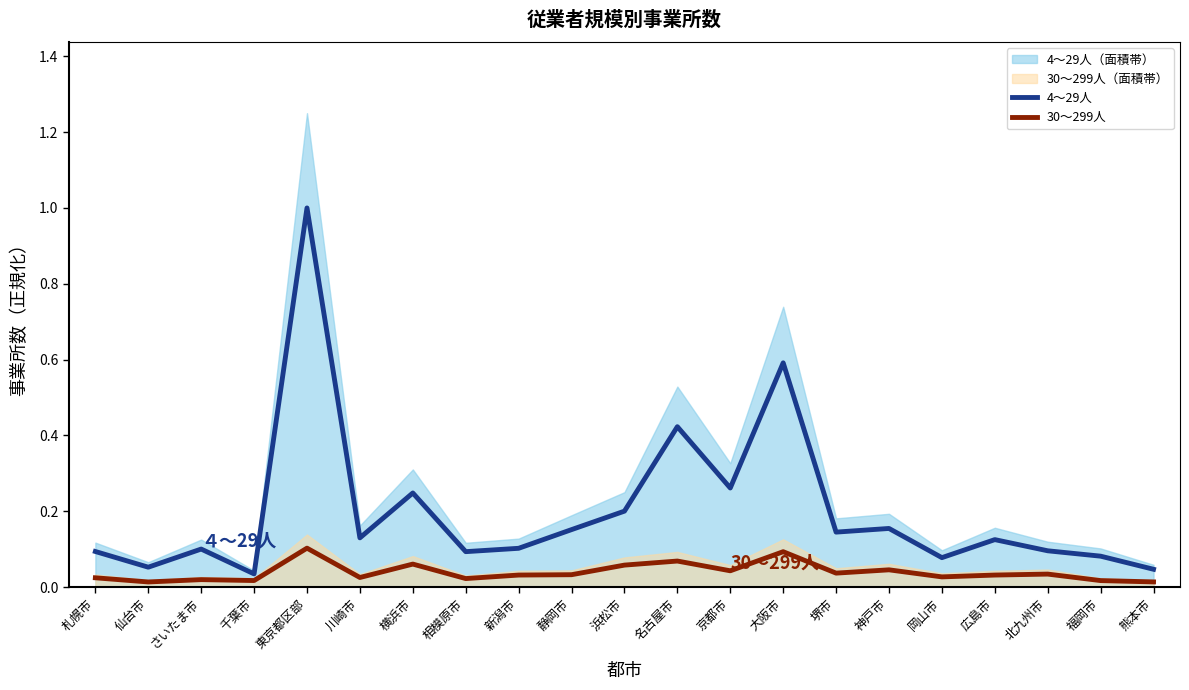

What position from the right is 北九州市?

3